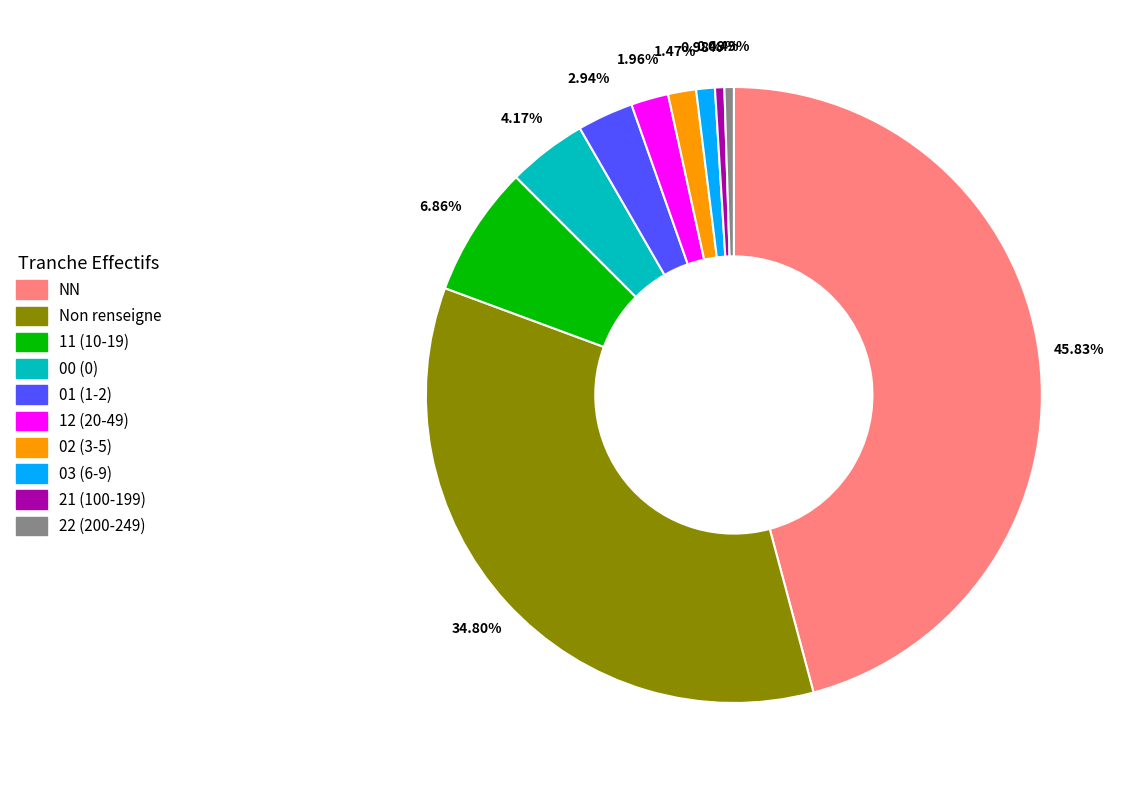

How many segments does this pie chart have?

10